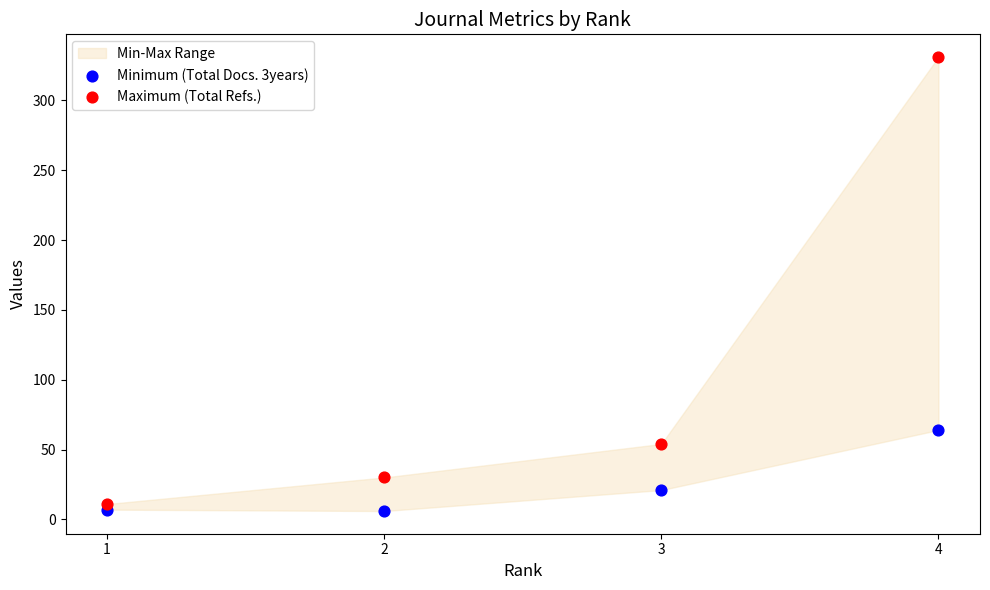

Which series reaches the maximum Y coordinate?

Maximum (Total Refs.)